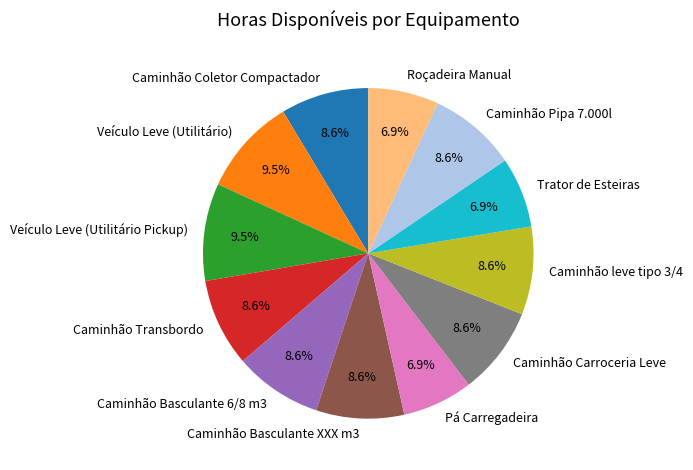

Count the number of slices in the pie.

12